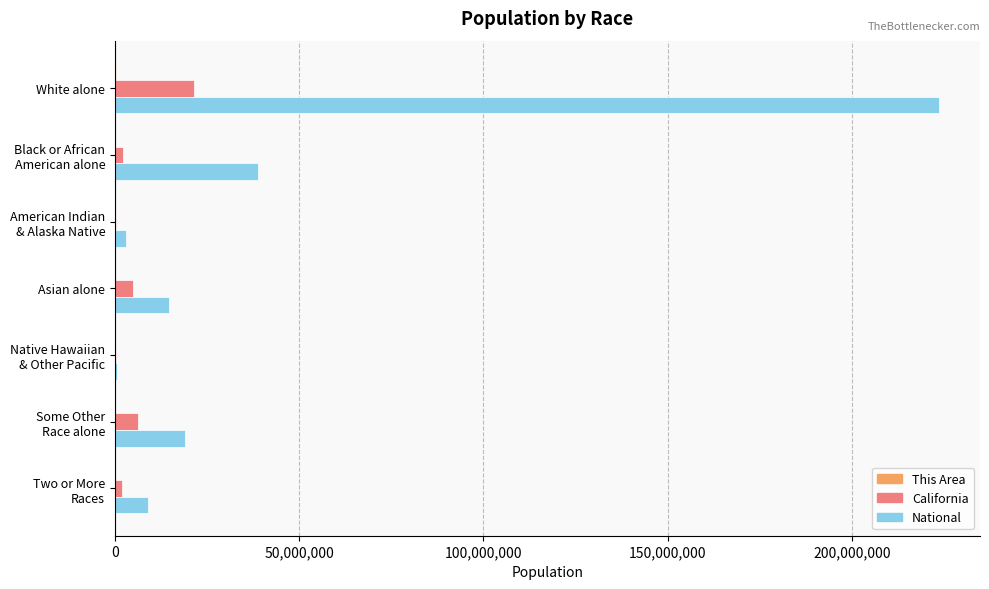

The value of California at Asian alone is 4861007. True or false?

True